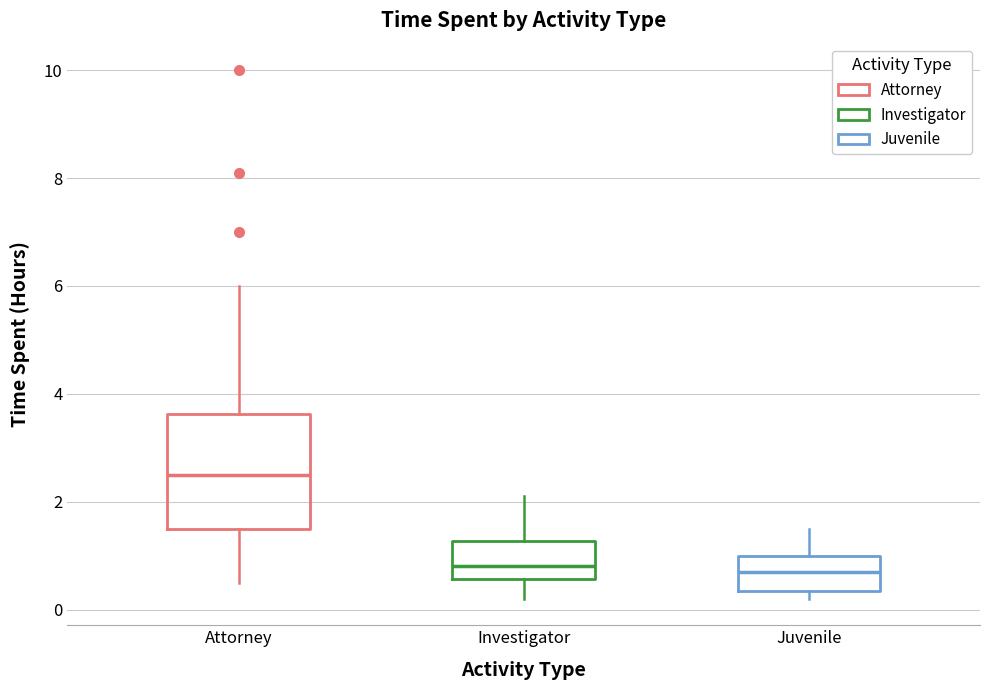

Where does the median line of the box for Investigator sit on the y-axis? The values are not printed on the chart, so give them approximately, as read against the axis.

0.8